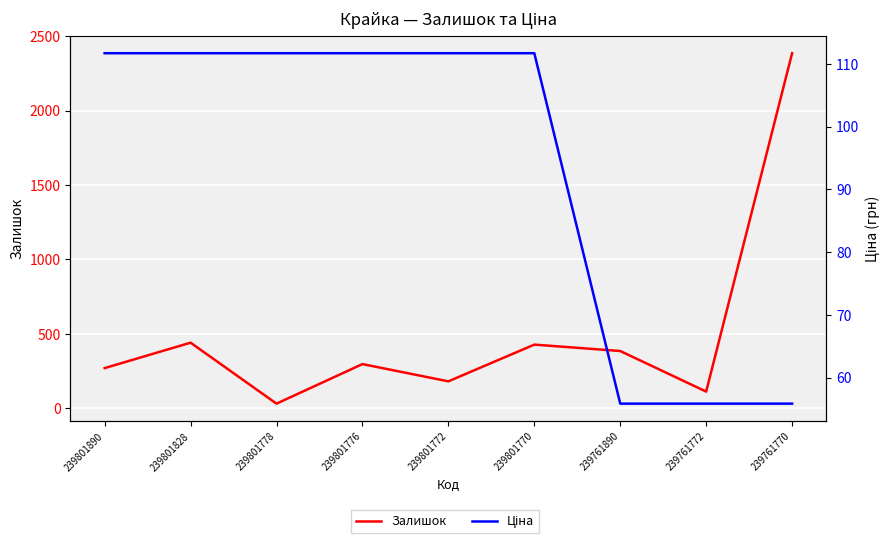

The value of Ціна at 239801776 is 111.7. True or false?

True